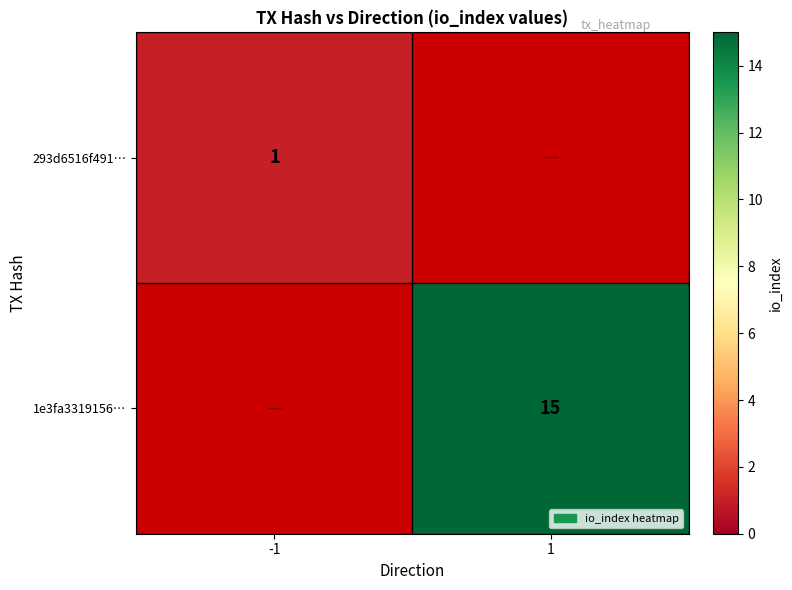

The value of 293d6516f491… at -1 is 1. True or false?

True